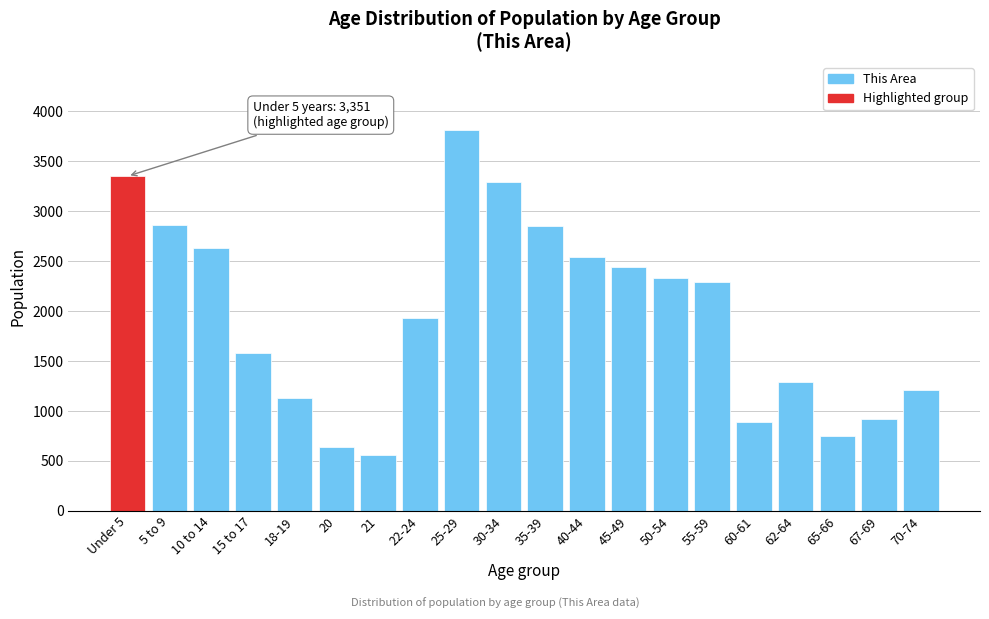

What is the sum of all values?

39307